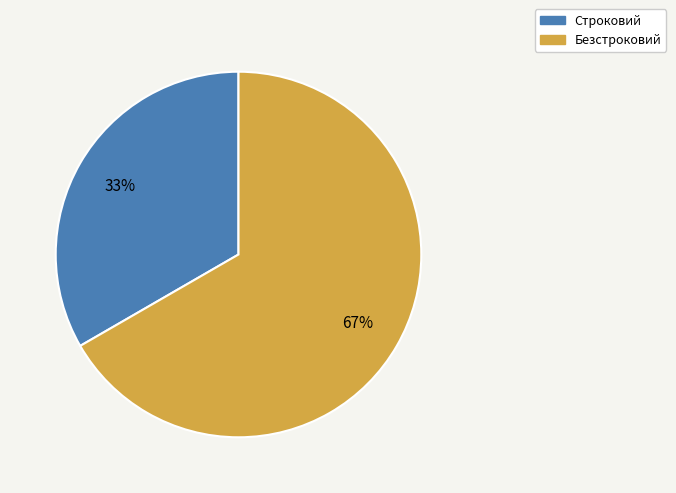

The Строковий slice represents 39% of the pie. True or false?

False